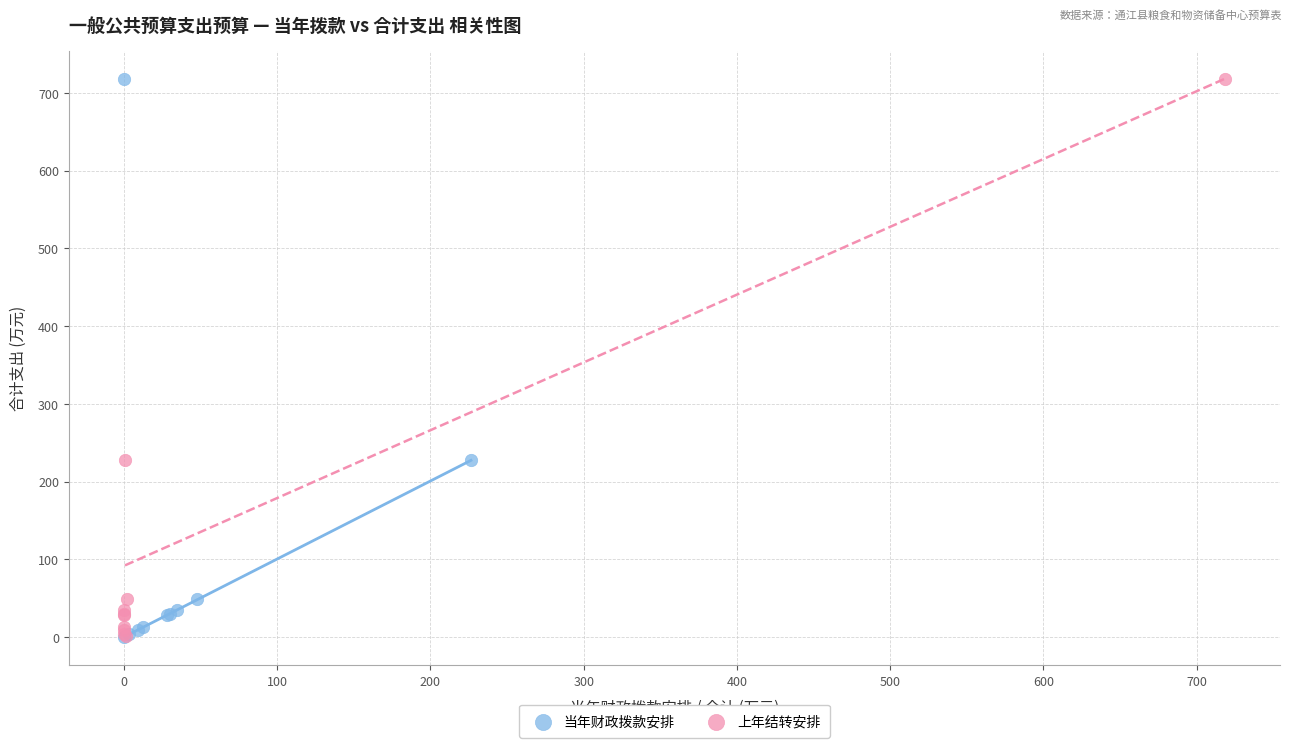

What are all the series names shown in the legend?

当年财政拨款安排, 上年结转安排